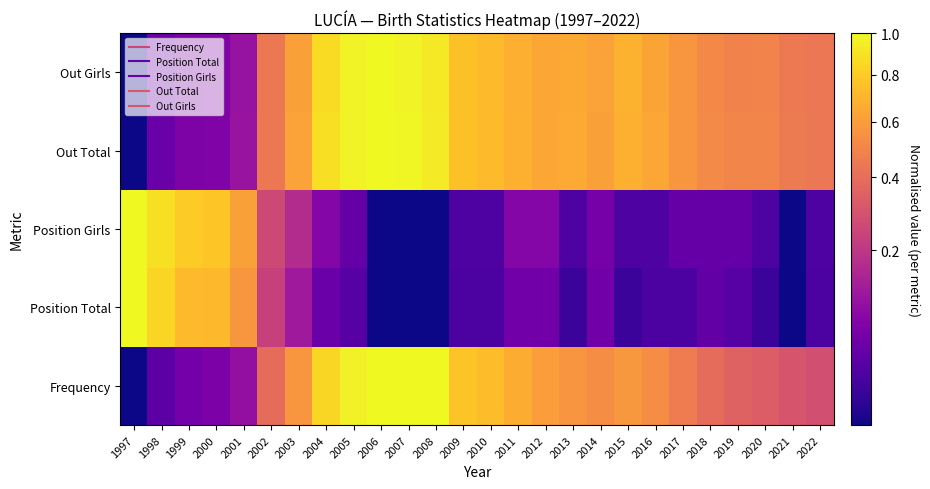

Count the number of categories in the chart.

26